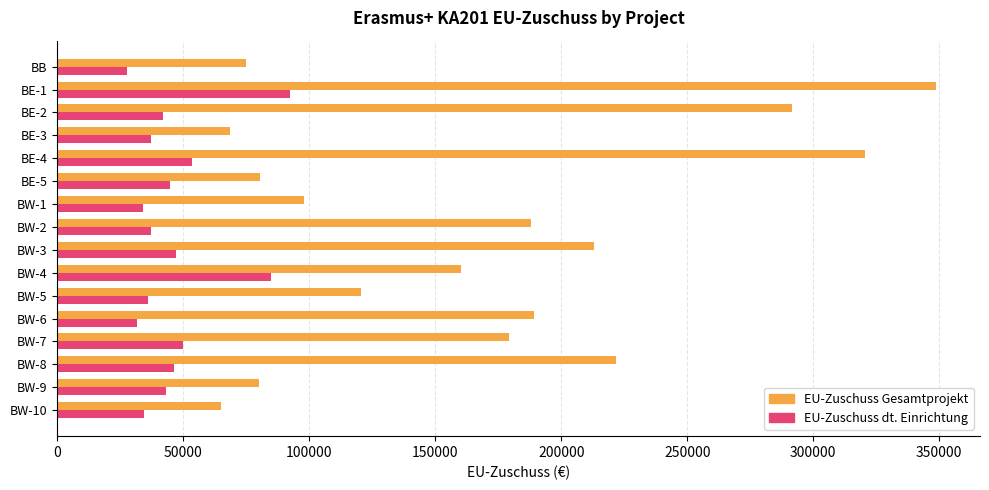

Is the value of EU-Zuschuss dt. Einrichtung at BB greater than the value of EU-Zuschuss Gesamtprojekt at BW-6?

No